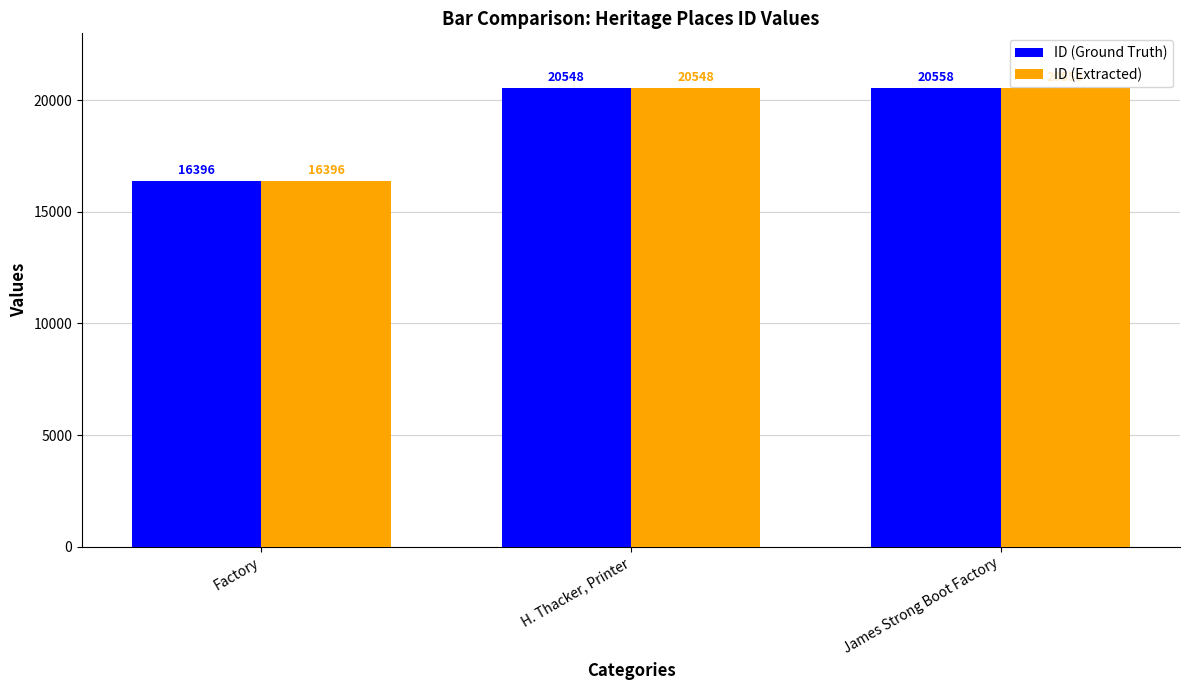

How many bars are there in total?

6